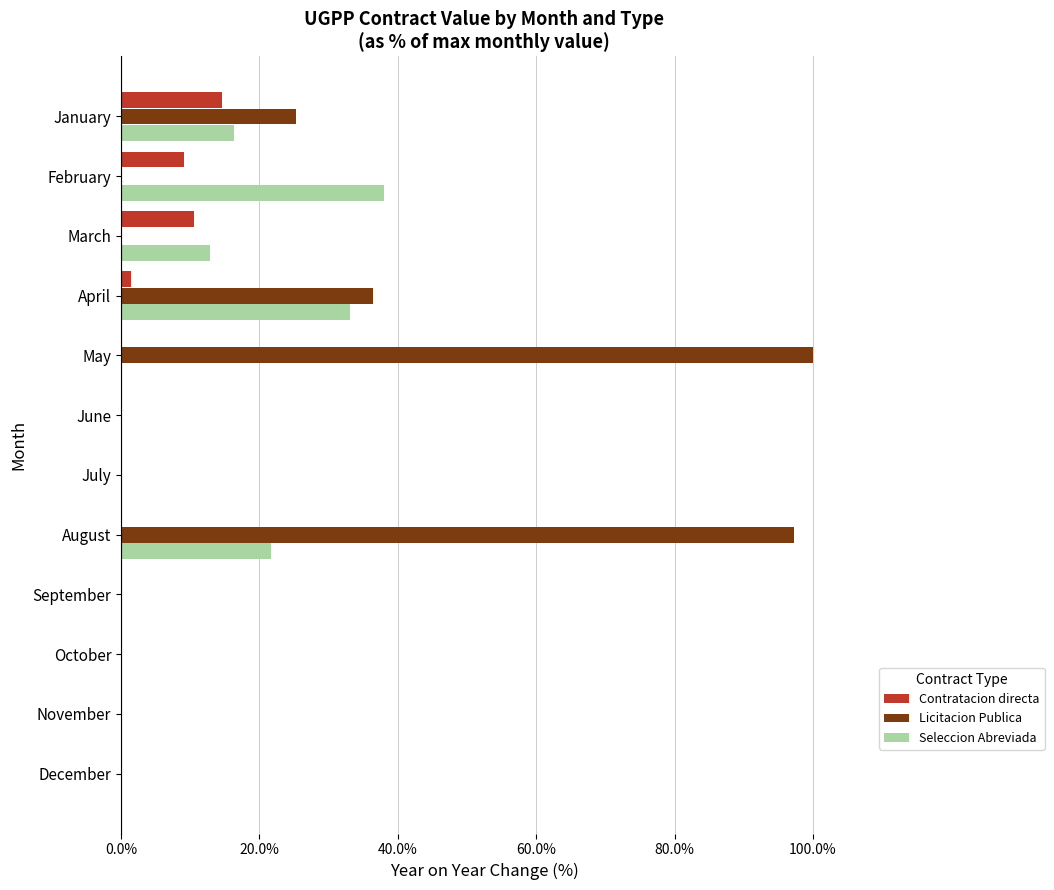

What are all the series names shown in the legend?

Contratacion directa, Licitacion Publica, Seleccion Abreviada